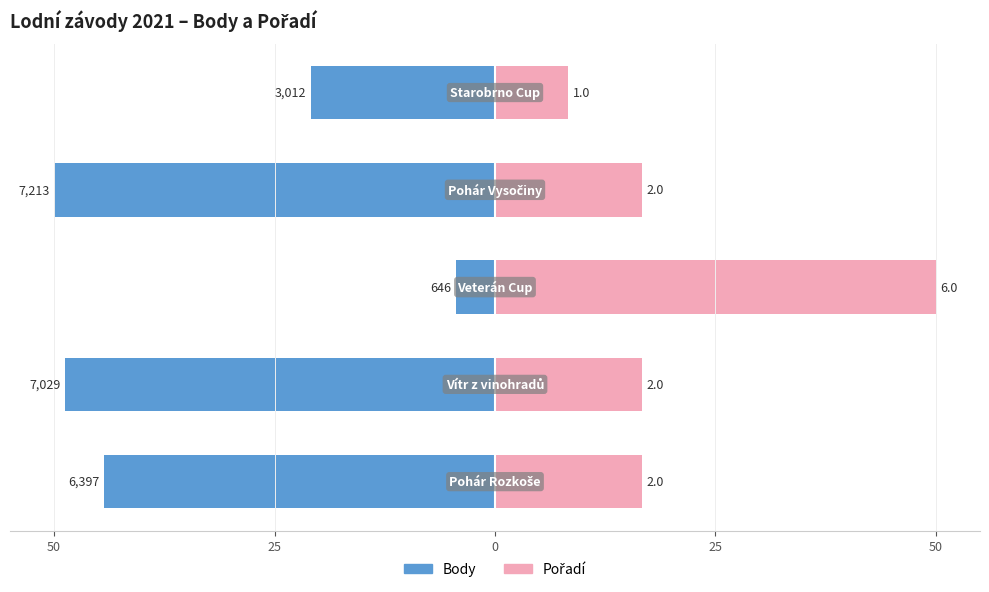

True or false: Body has a value of -63.7 at 25.

False